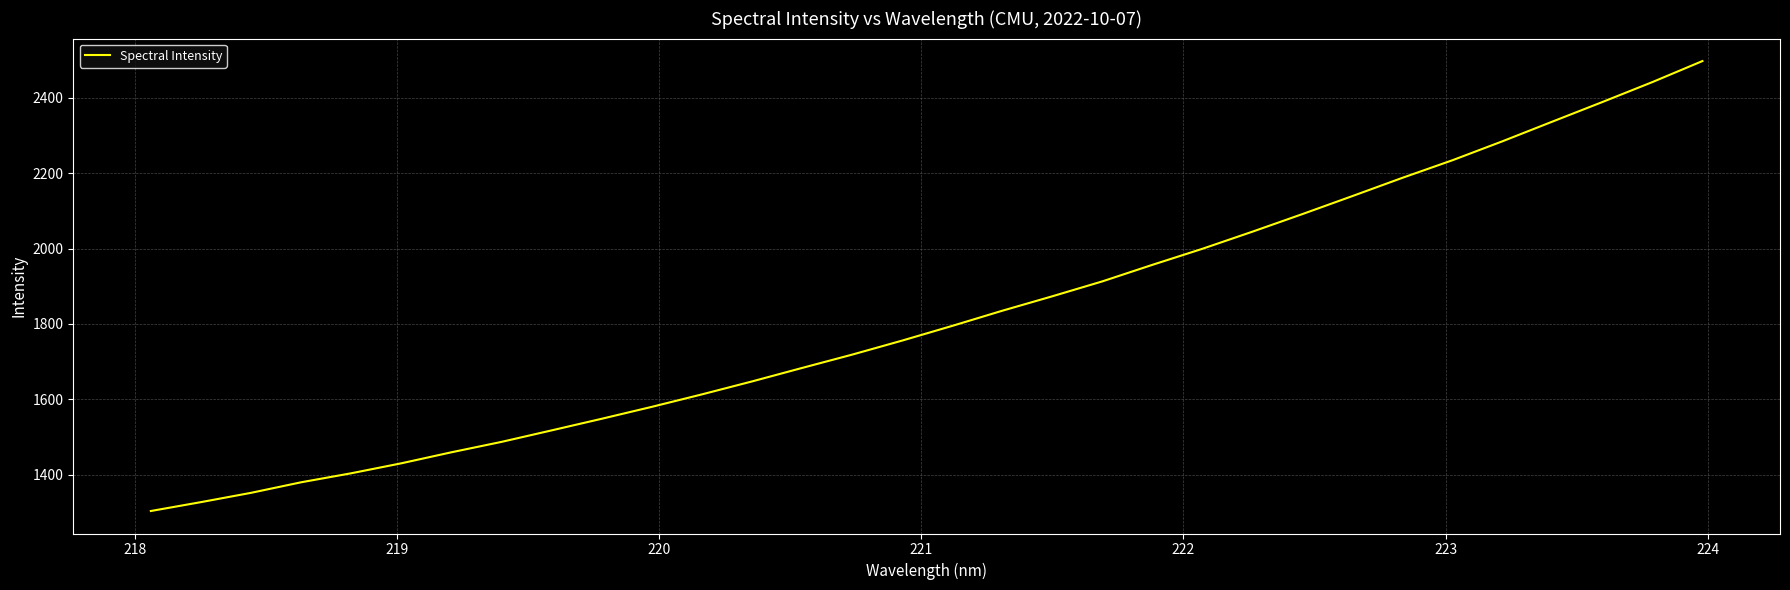

What is the difference between the maximum and minimum values?

1192.9